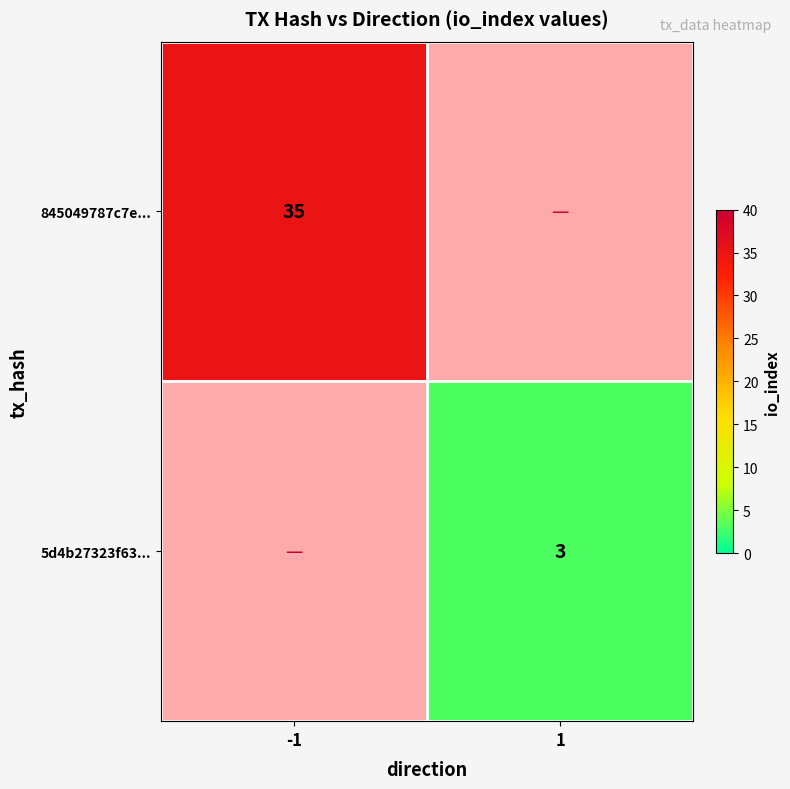

Is it true that 845049787c7e... equals 35 at -1?

True